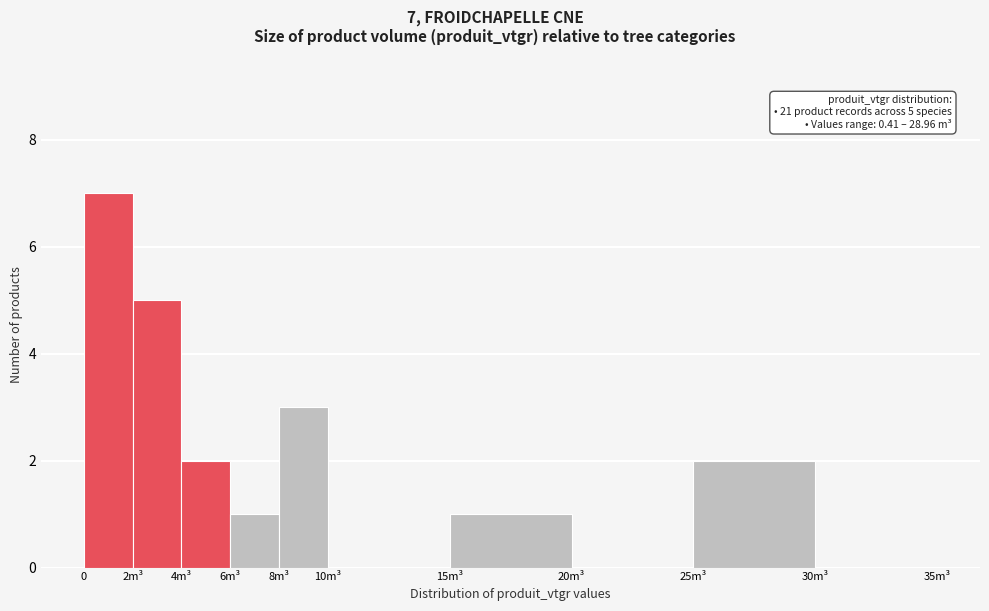

Reading left to right, transcribe all the data shown in this chart.

0=7	2m³=5	4m³=2	6m³=1	8m³=3	10m³=0	15m³=1	20m³=0	25m³=2	30m³=0